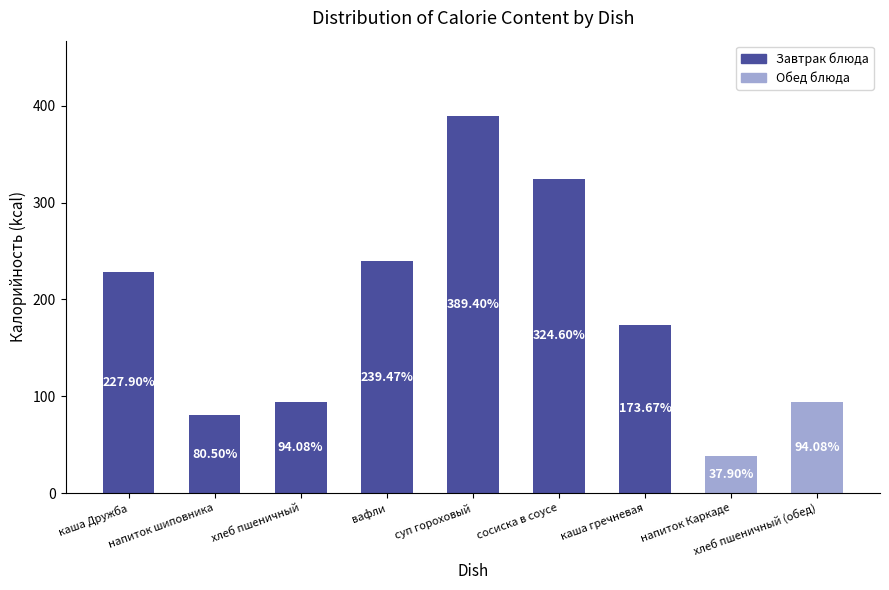

Reading left to right, transcribe all the data shown in this chart.

каша Дружба=227.9	напиток шиповника=80.5	хлеб пшеничный=94.1	вафли=239.5	суп гороховый=389.4	сосиска в соусе=324.6	каша гречневая=173.7	напиток Каркаде=37.9	хлеб пшеничный (обед)=94.1